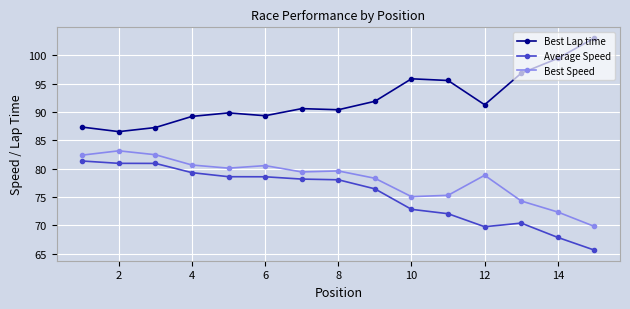

True or false: Best Speed has more than 1 interior local peaks.

True